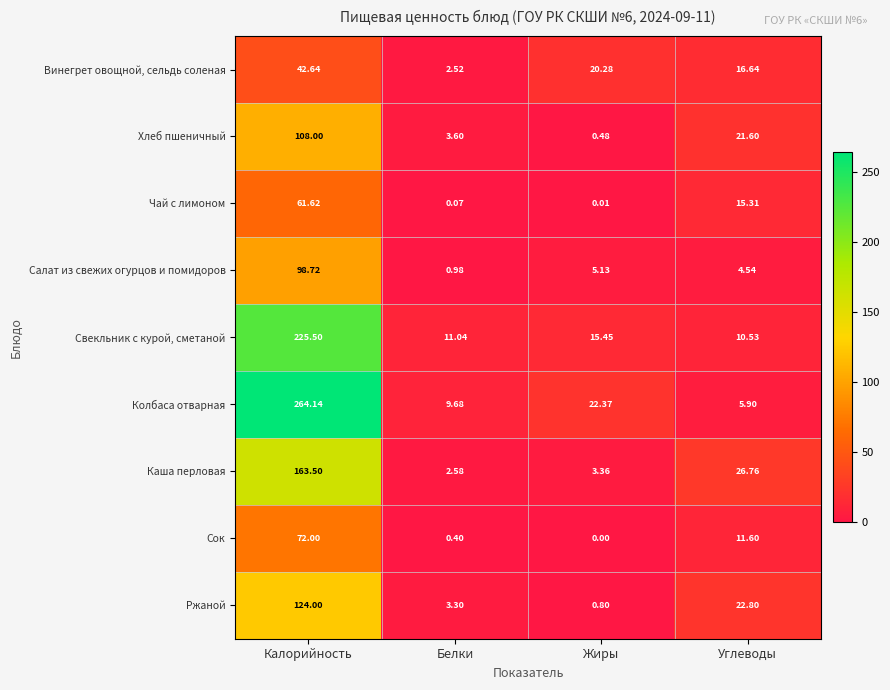

Between Калорийность and Белки, which series saw the biggest shift?

Колбаса отварная